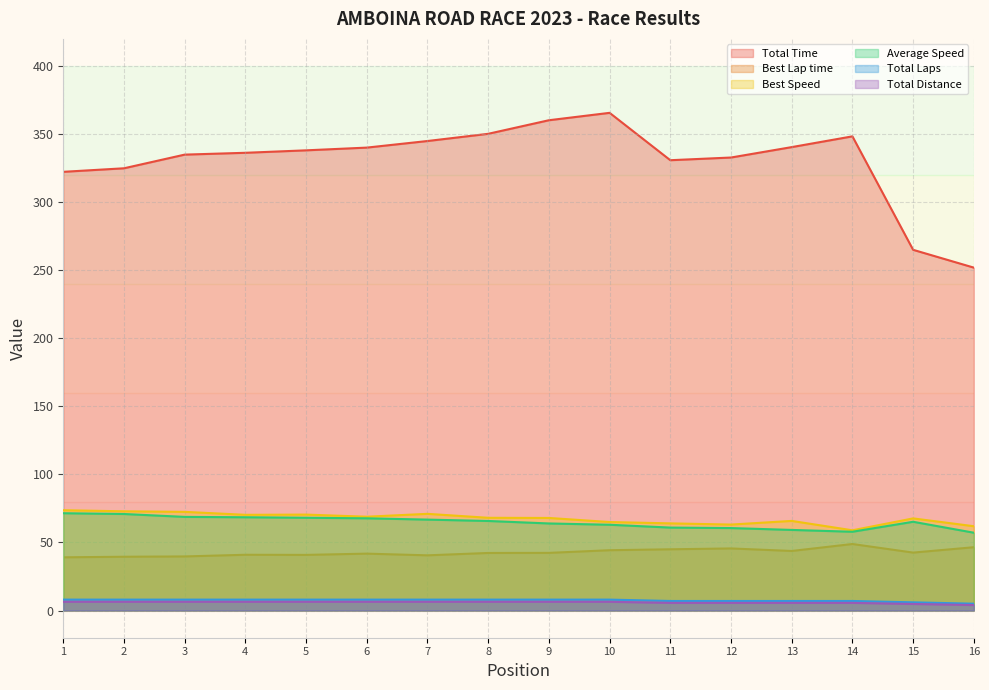

Does the chart display data point markers on the line(s)?

No